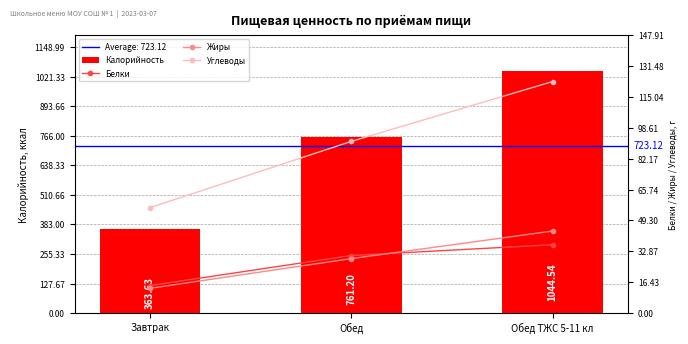

What is the label of the 3rd bar from the right?

Завтрак